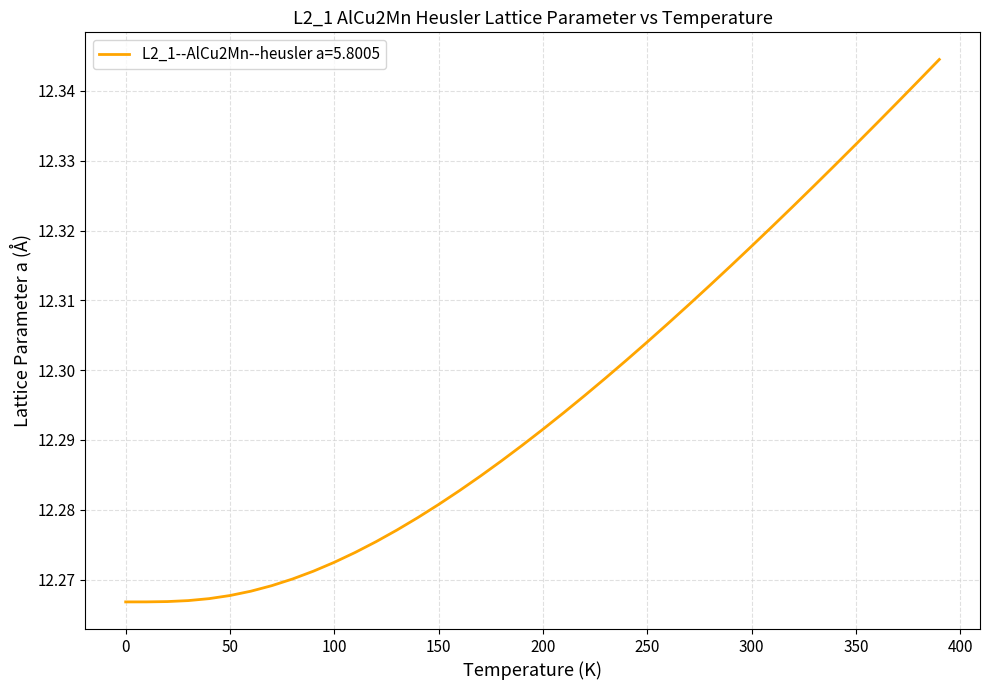

Reading left to right, extract all data points from this chart.

12.3	12.3	12.3	12.3	12.3	12.3	12.3	12.3	12.3	12.3	12.3	12.3	12.3	12.3	12.3	12.3	12.3	12.3	12.3	12.3	12.3	12.3	12.3	12.3	12.3	12.3	12.3	12.3	12.3	12.3	12.3	12.3	12.3	12.3	12.3	12.3	12.3	12.3	12.3	12.3